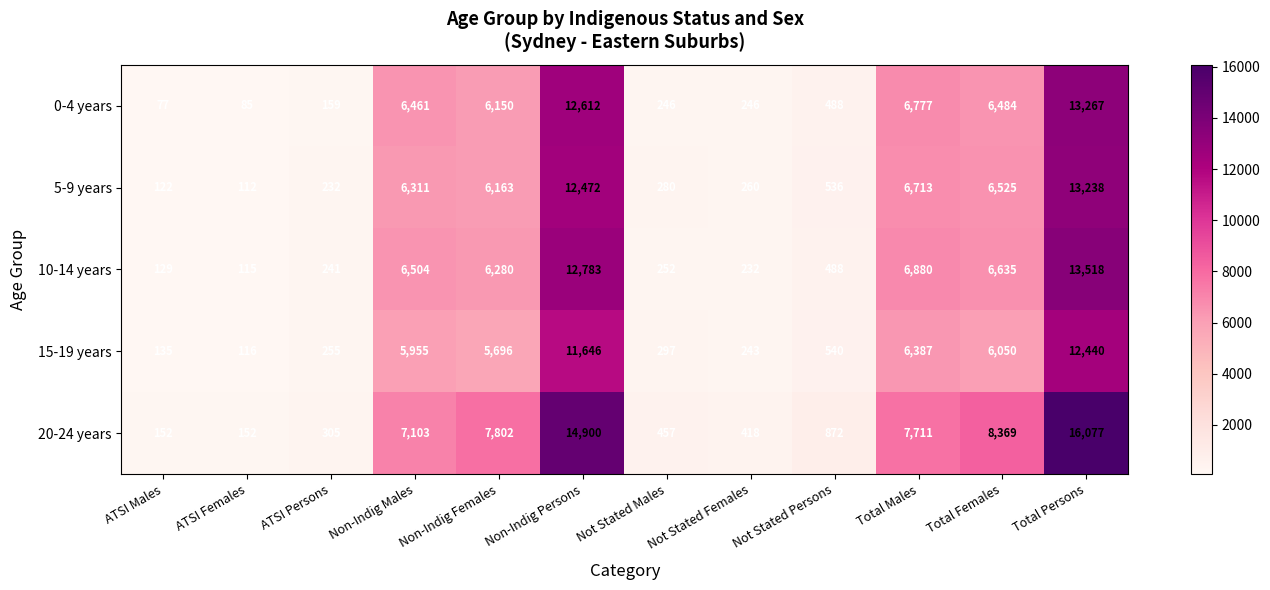

What value does the 0-4 years series have at Not Stated Persons, to the nearest 100?

500